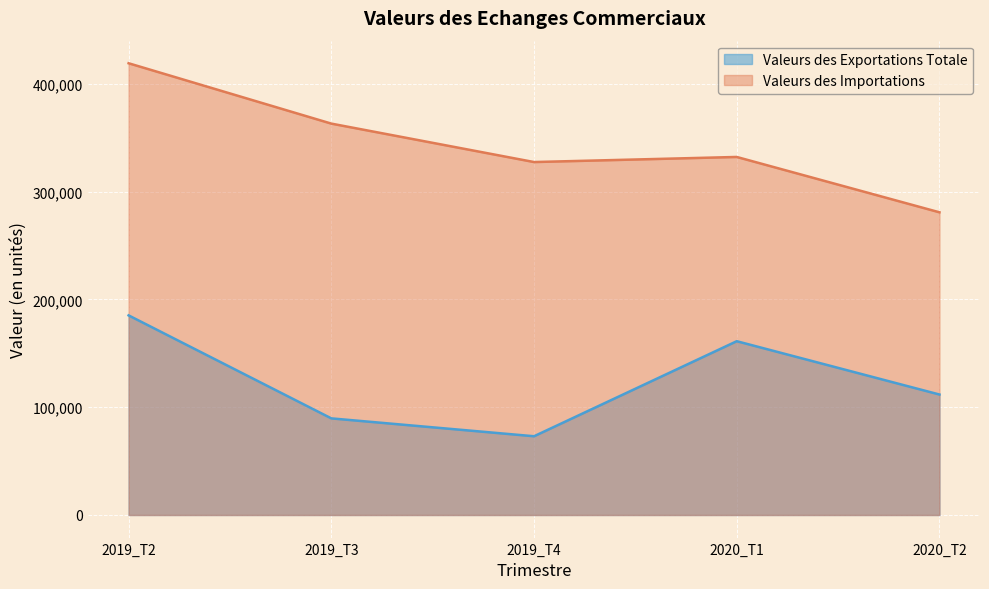

Is it true that Valeurs des Importations equals 332108.2 at 2020_T1?

True